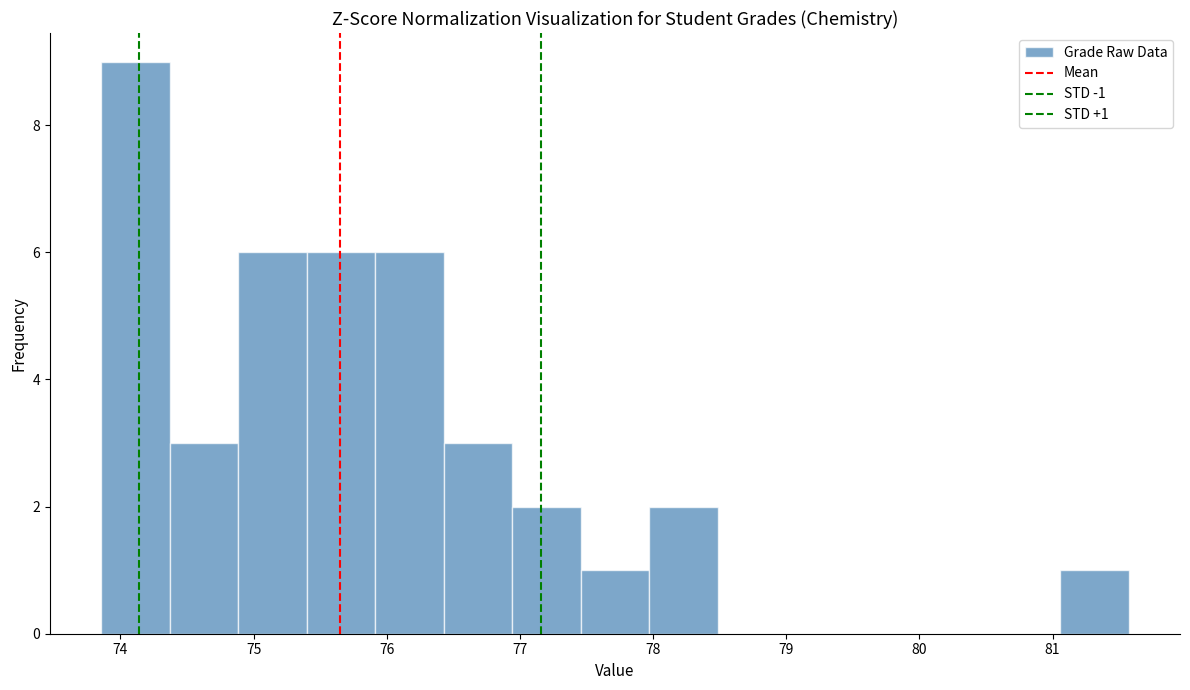

Over which range of the x-axis is the bar tallest?

73.9 to 74.4